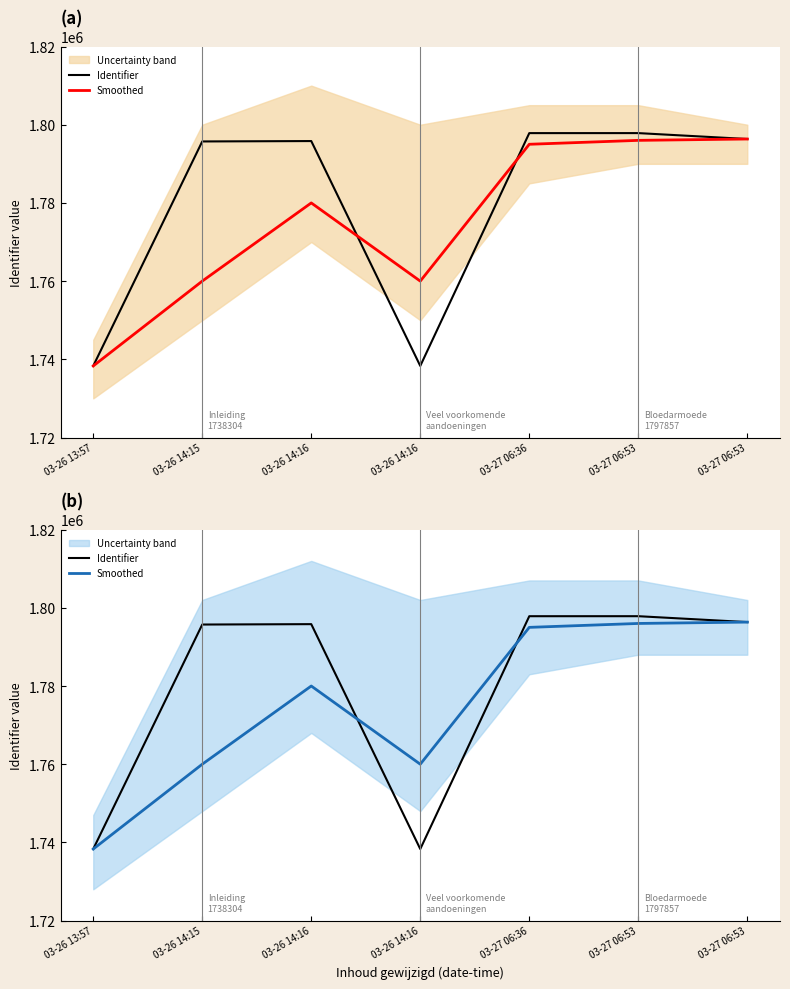

Which category has the lowest value in the Identifier series?

03-26 13:57